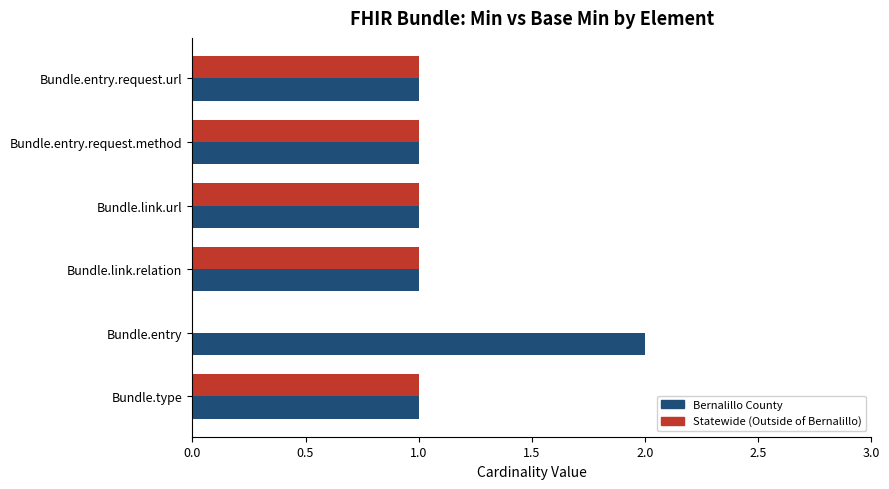

Which series has the largest total across all categories?

Bernalillo County